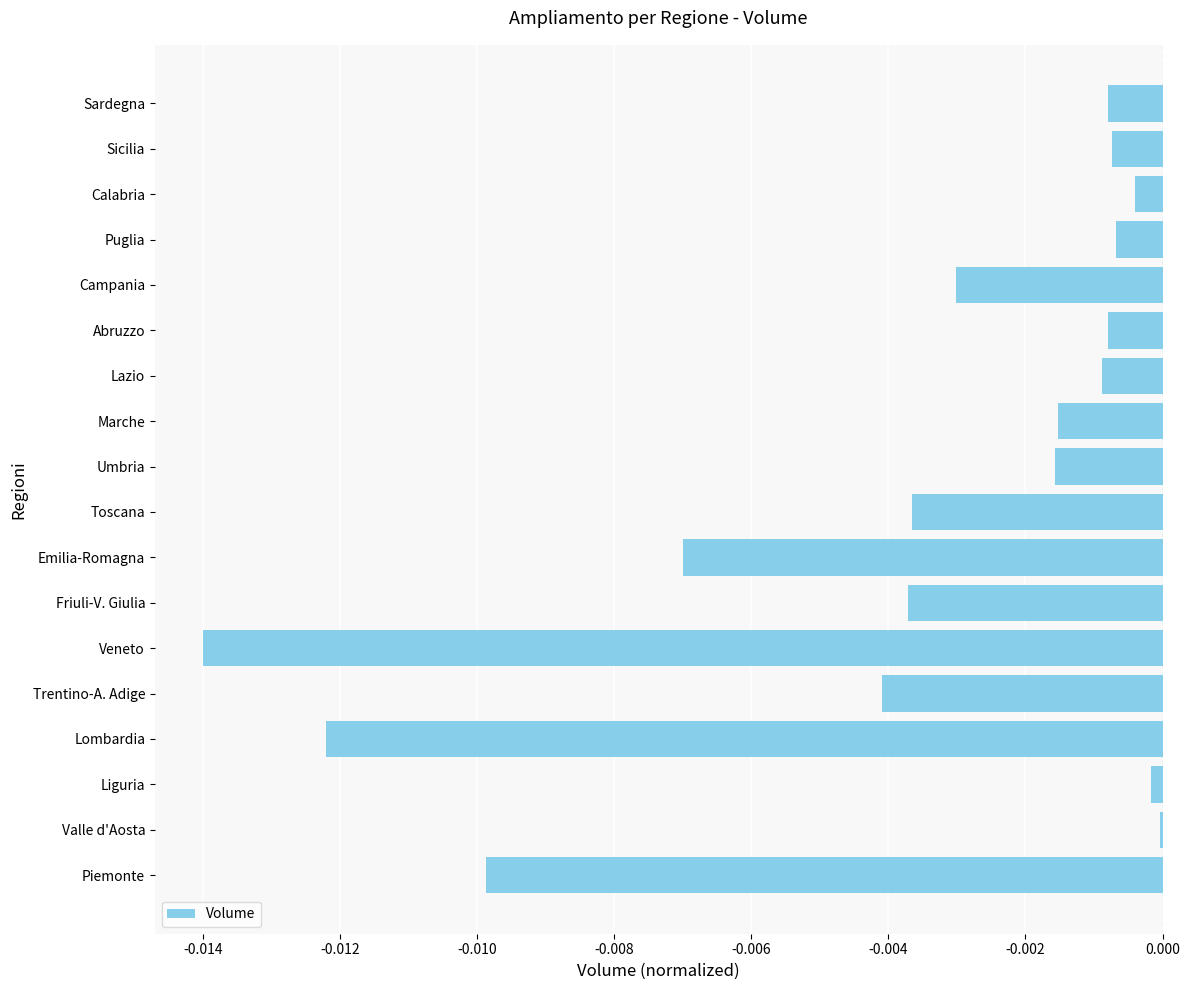

Between Piemonte and Calabria, which is larger?

Calabria